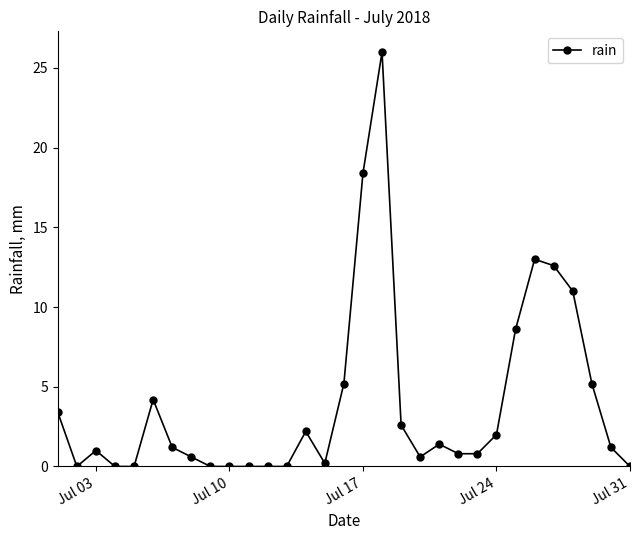

What is the maximum value shown in the chart?

26.0